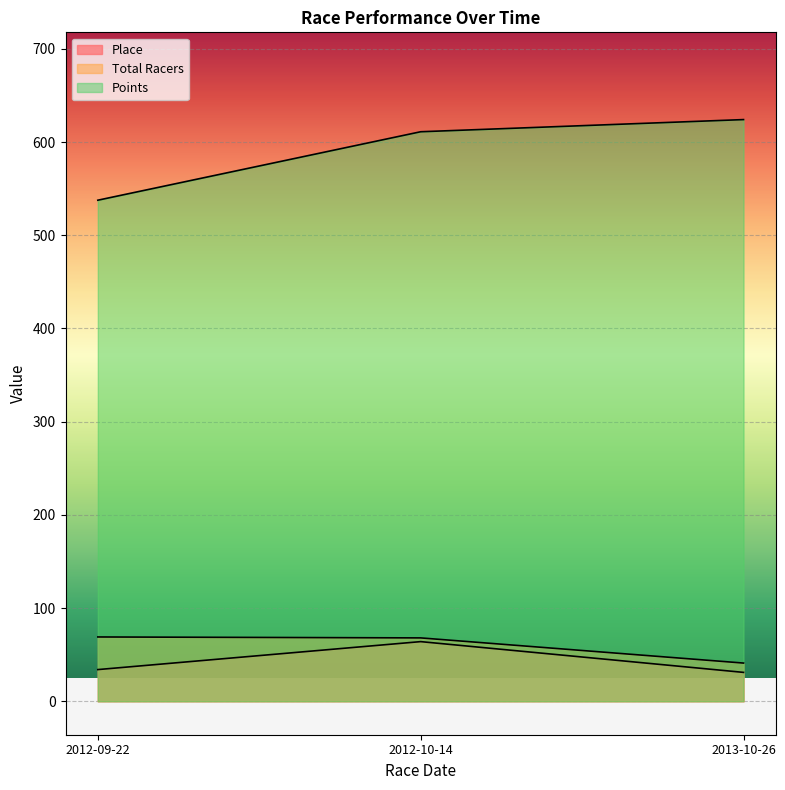

True or false: Total Racers has a value of 41.0 at 2013-10-26.

True